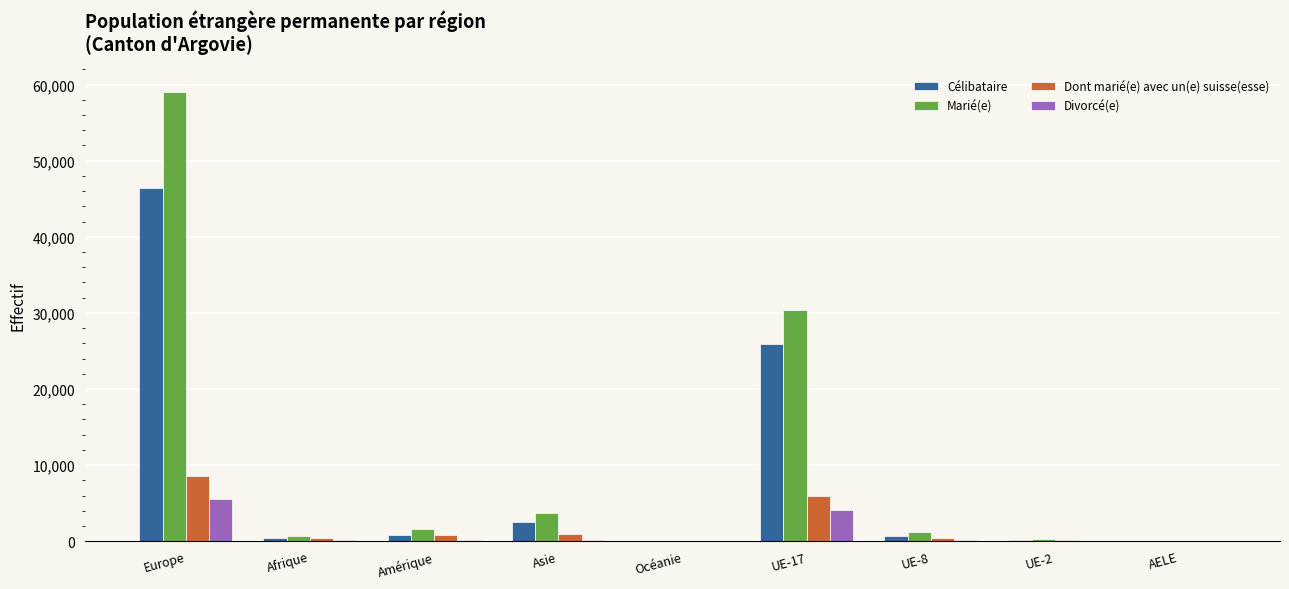

Between Europe and UE-2, which series saw the biggest shift?

Marié(e)